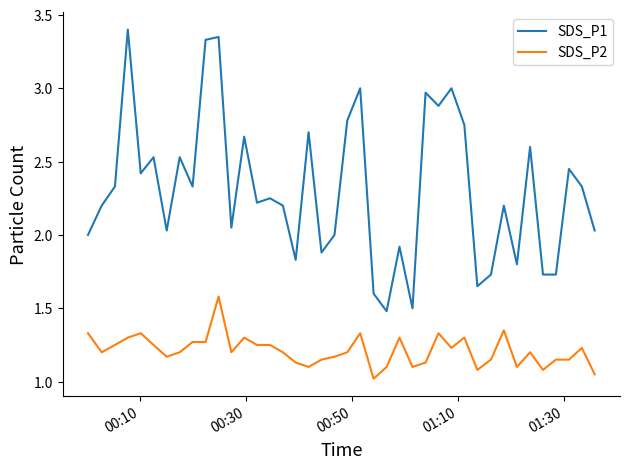

What is the minimum value shown in the chart?

1.0